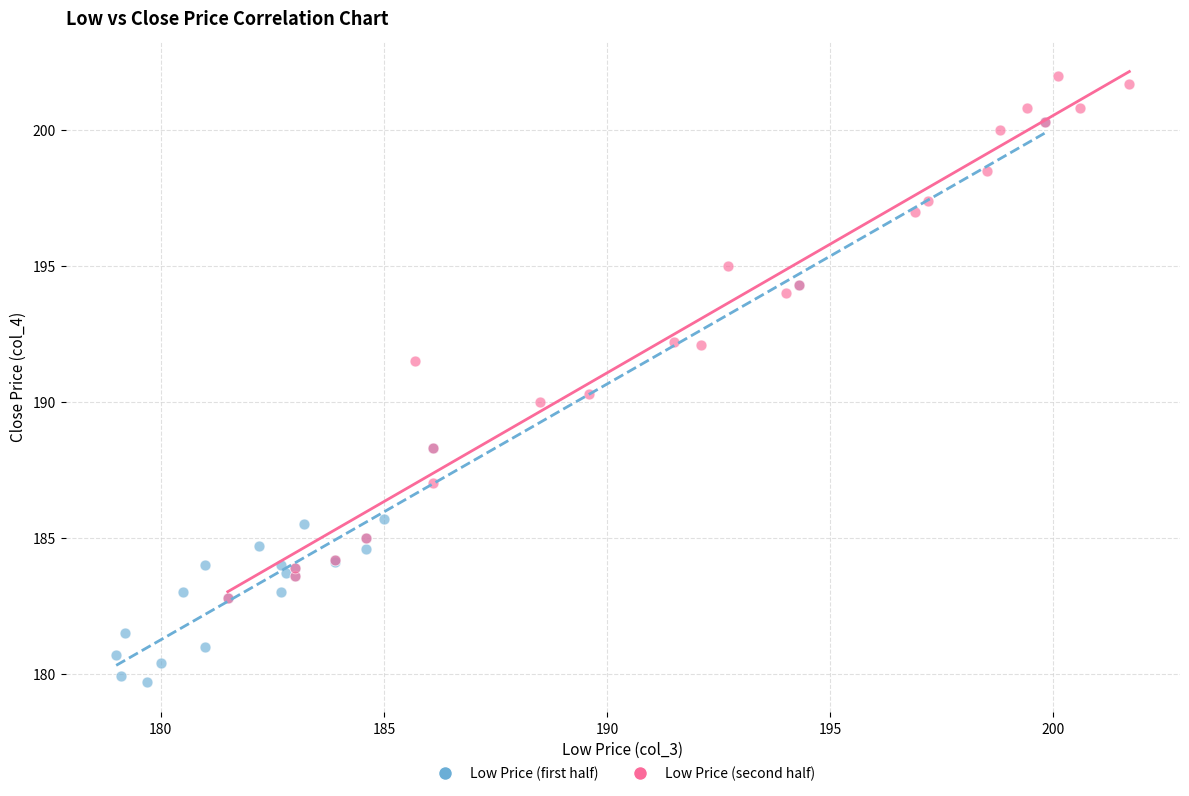

Which series contains the lowest Y value?

Low Price (first half)